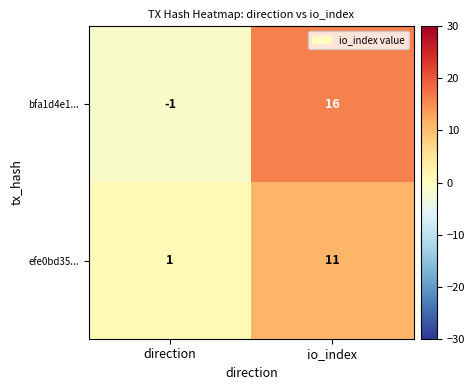

What is the difference between the highest and lowest values at direction?

2